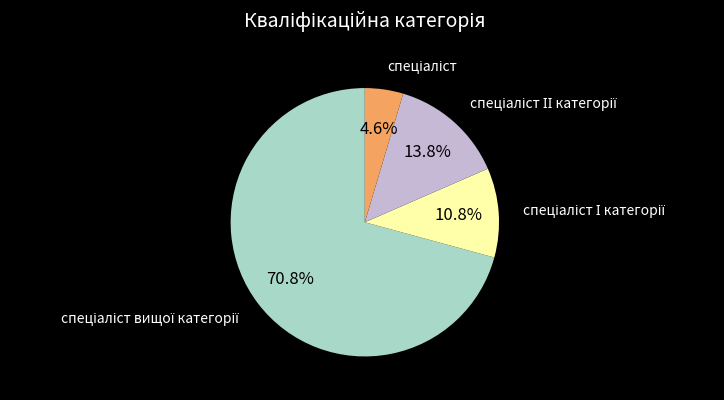

Is there a majority slice in this chart?

Yes